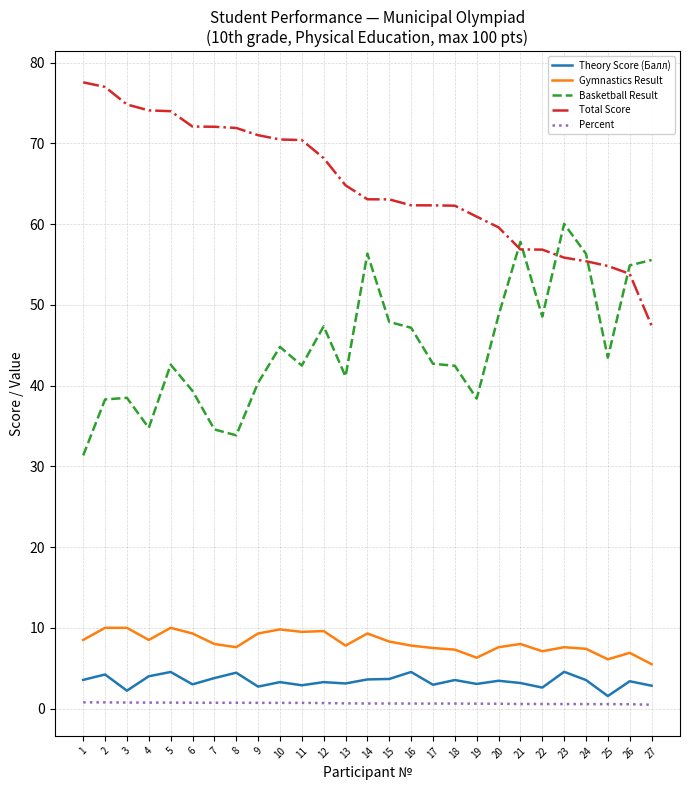

What is the total value across all series at 26?

119.5